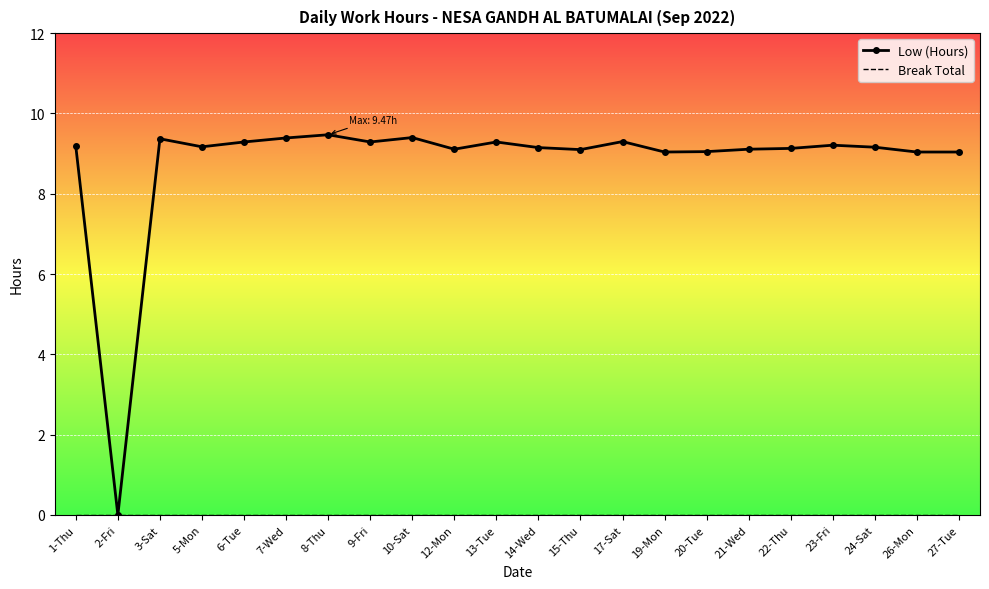

Which series has the largest total across all categories?

Low (Hours)